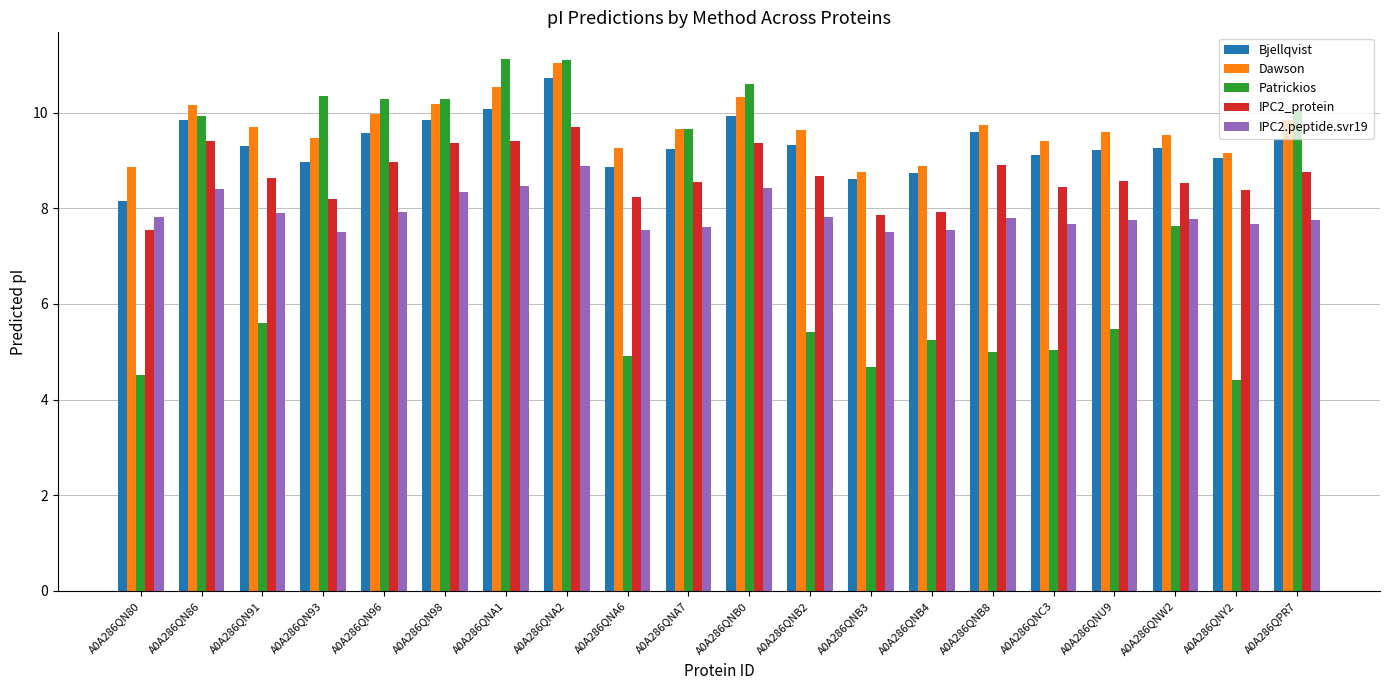

What are all the series names shown in the legend?

Bjellqvist, Dawson, Patrickios, IPC2_protein, IPC2.peptide.svr19